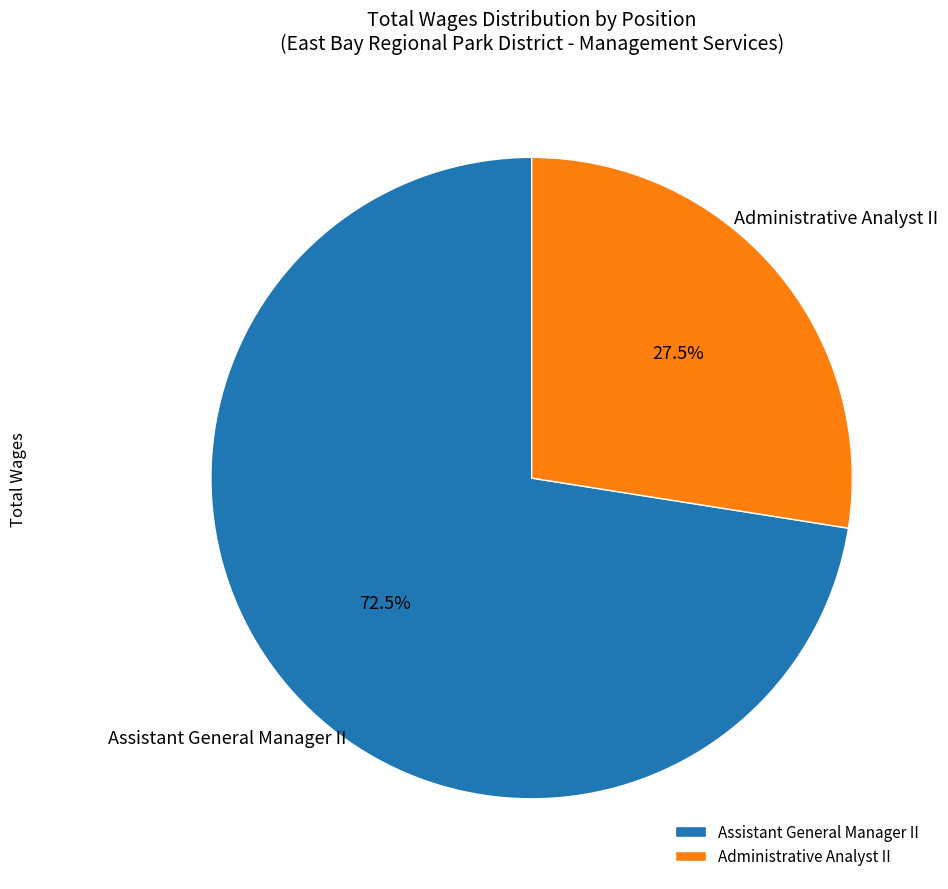

Count the number of slices in the pie.

2